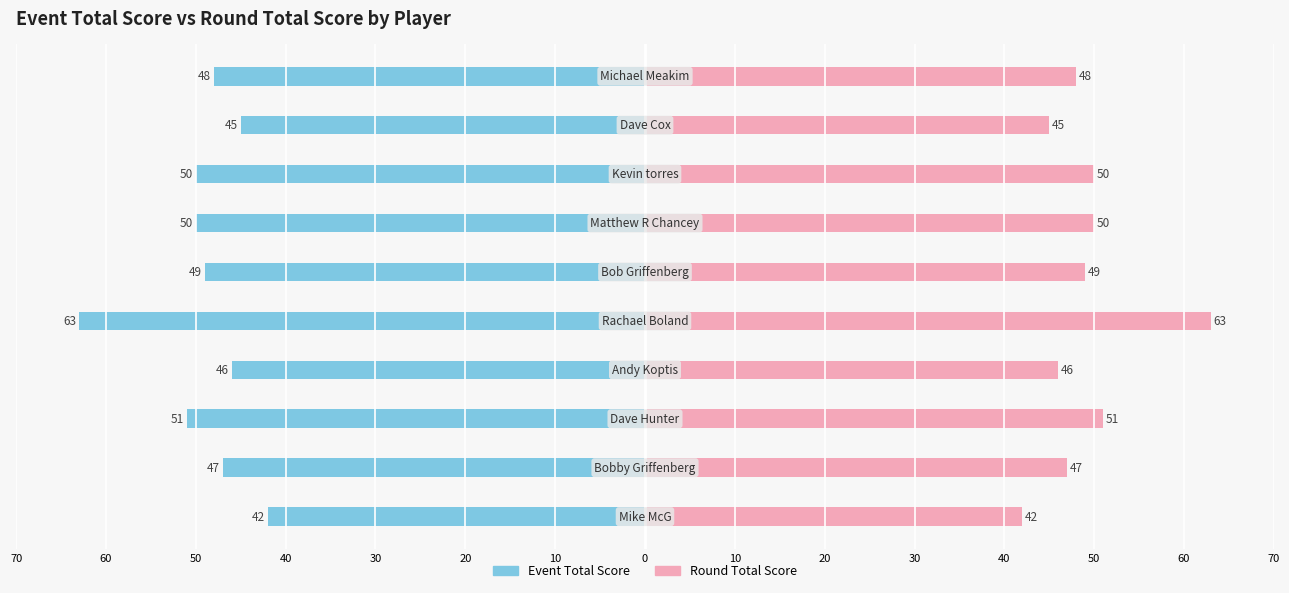

Reading left to right, extract all data points from this chart.

Event Total Score: -42	-47	-51	-46	-63	-49	-50	-50	-45	-48
Round Total Score: 42	47	51	46	63	49	50	50	45	48